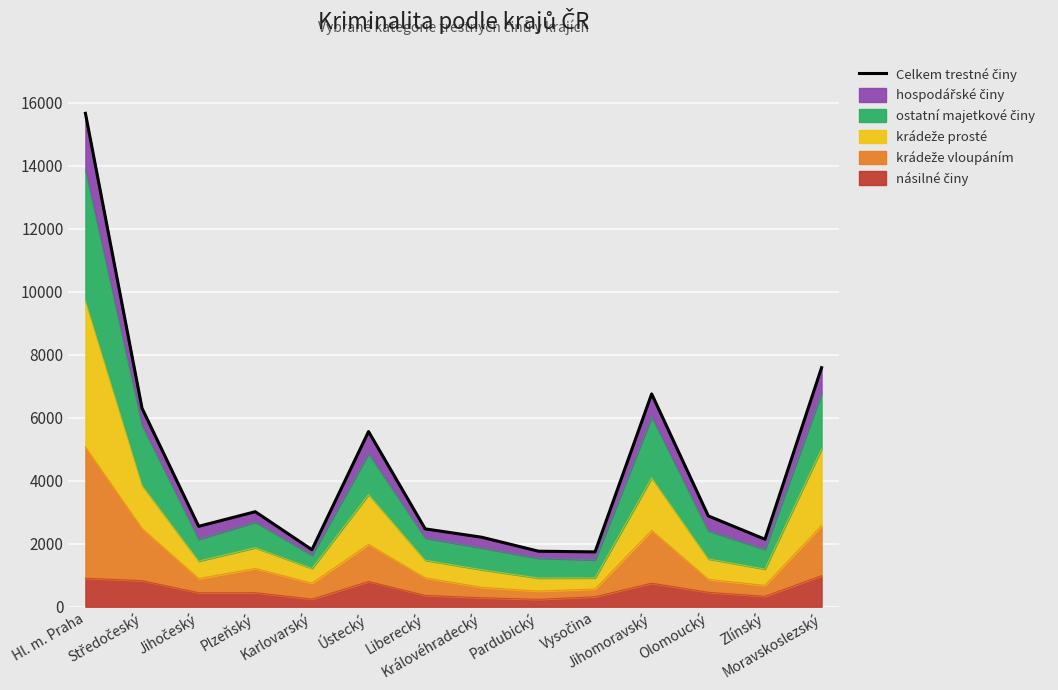

The value at Karlovarský is 2561. True or false?

False